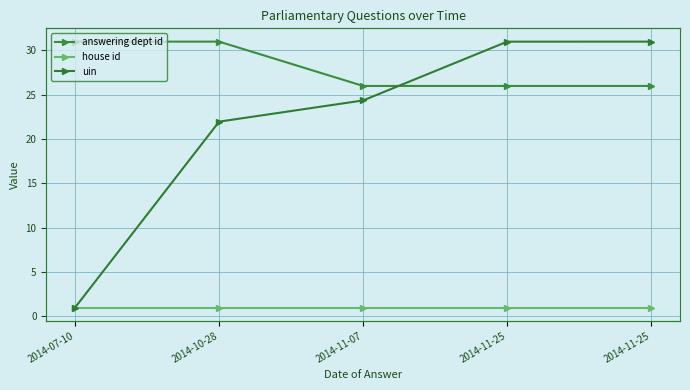

What is the highest value of the answering dept id series?

31